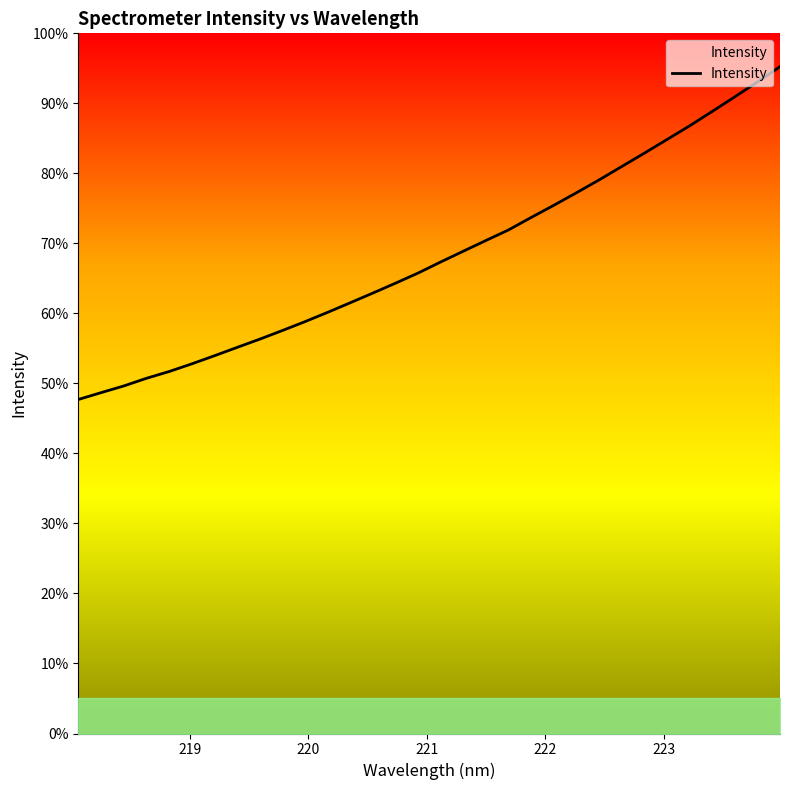

Does the chart have visible grid lines?

No